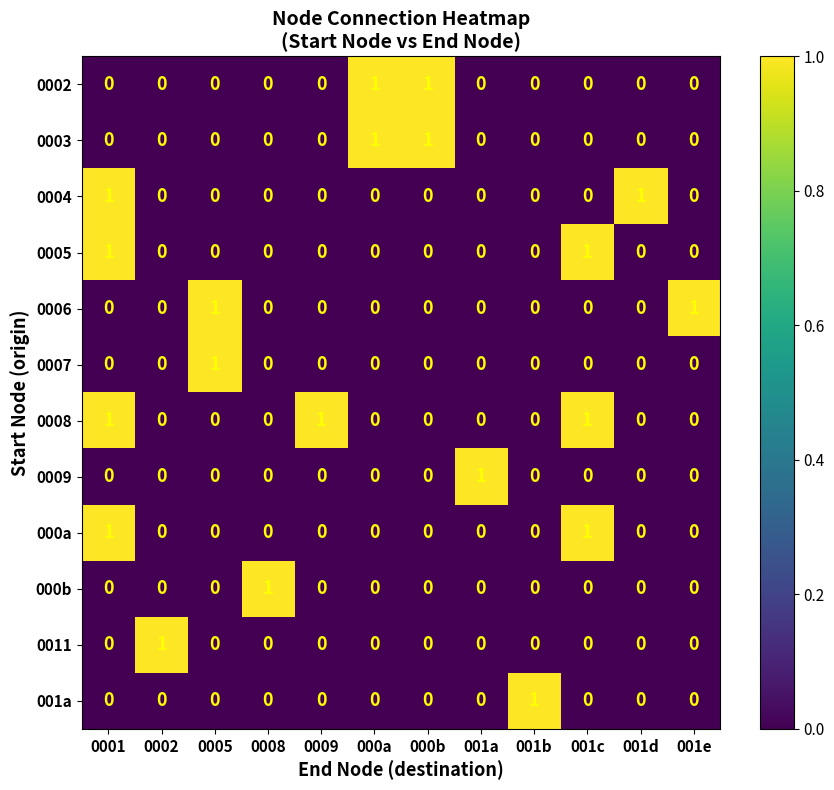

Is it true that 000b equals 0 at 0001?

True